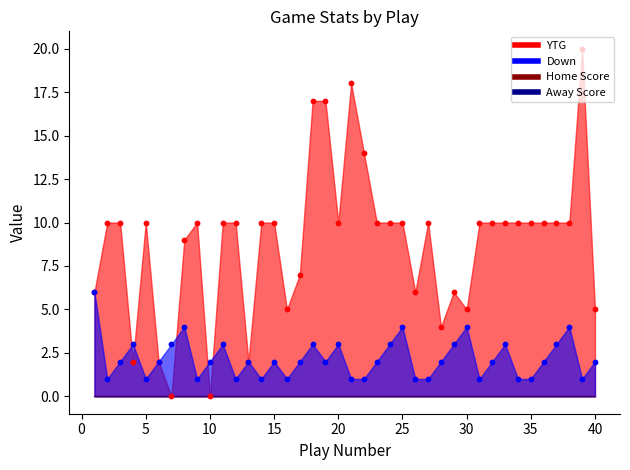

Which series contains the lowest Y value?

YTG